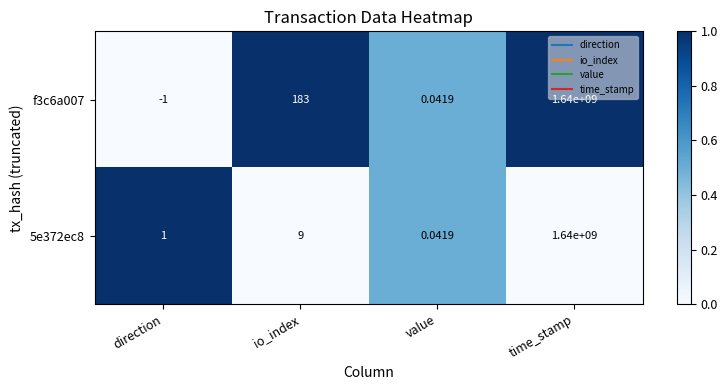

List the labels in order of 5e372ec8 value, largest first.

time_stamp, io_index, direction, value